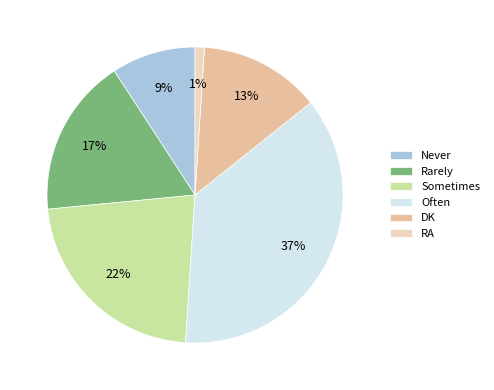

To the nearest percent, what percentage of the pie is Rarely?

17%